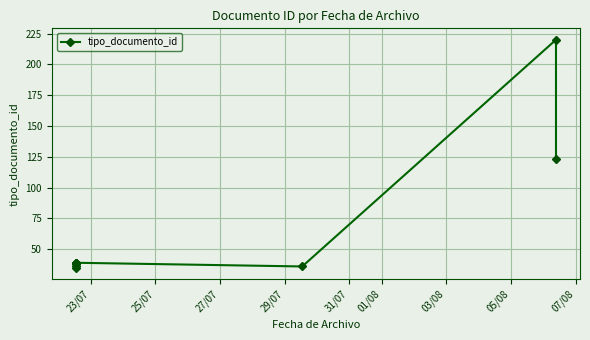

The chart shows a value of 17 at 03/08. True or false?

False